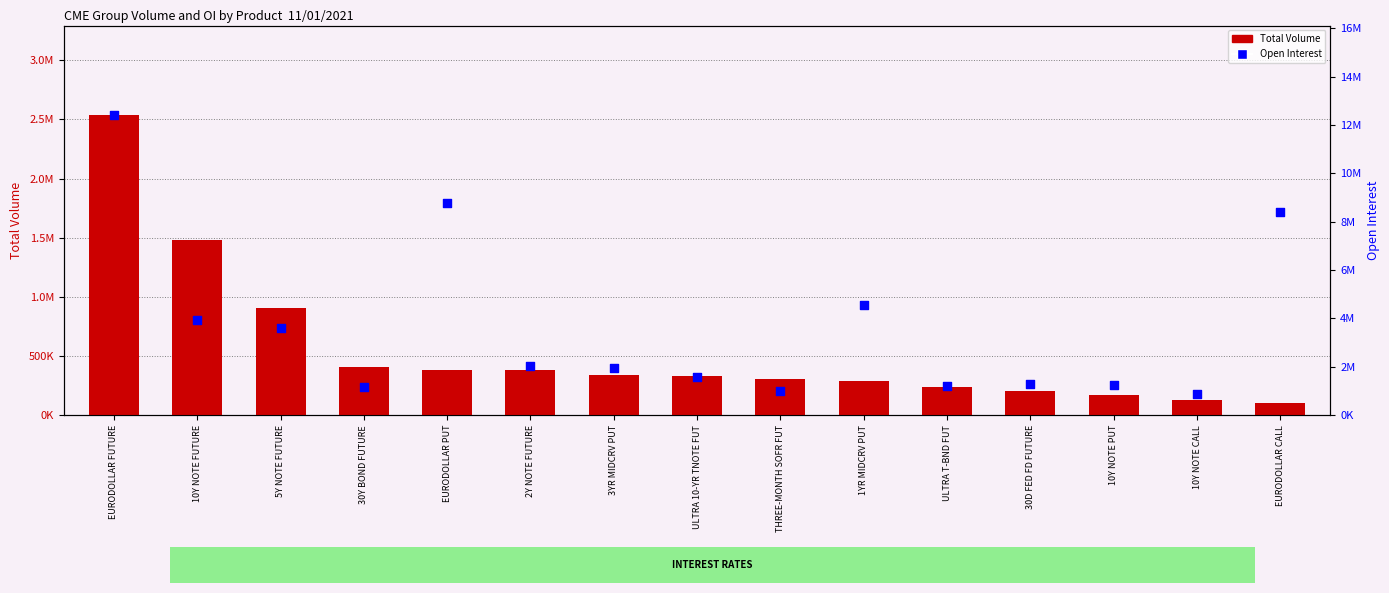

Which series has the largest total across all categories?

Open Interest